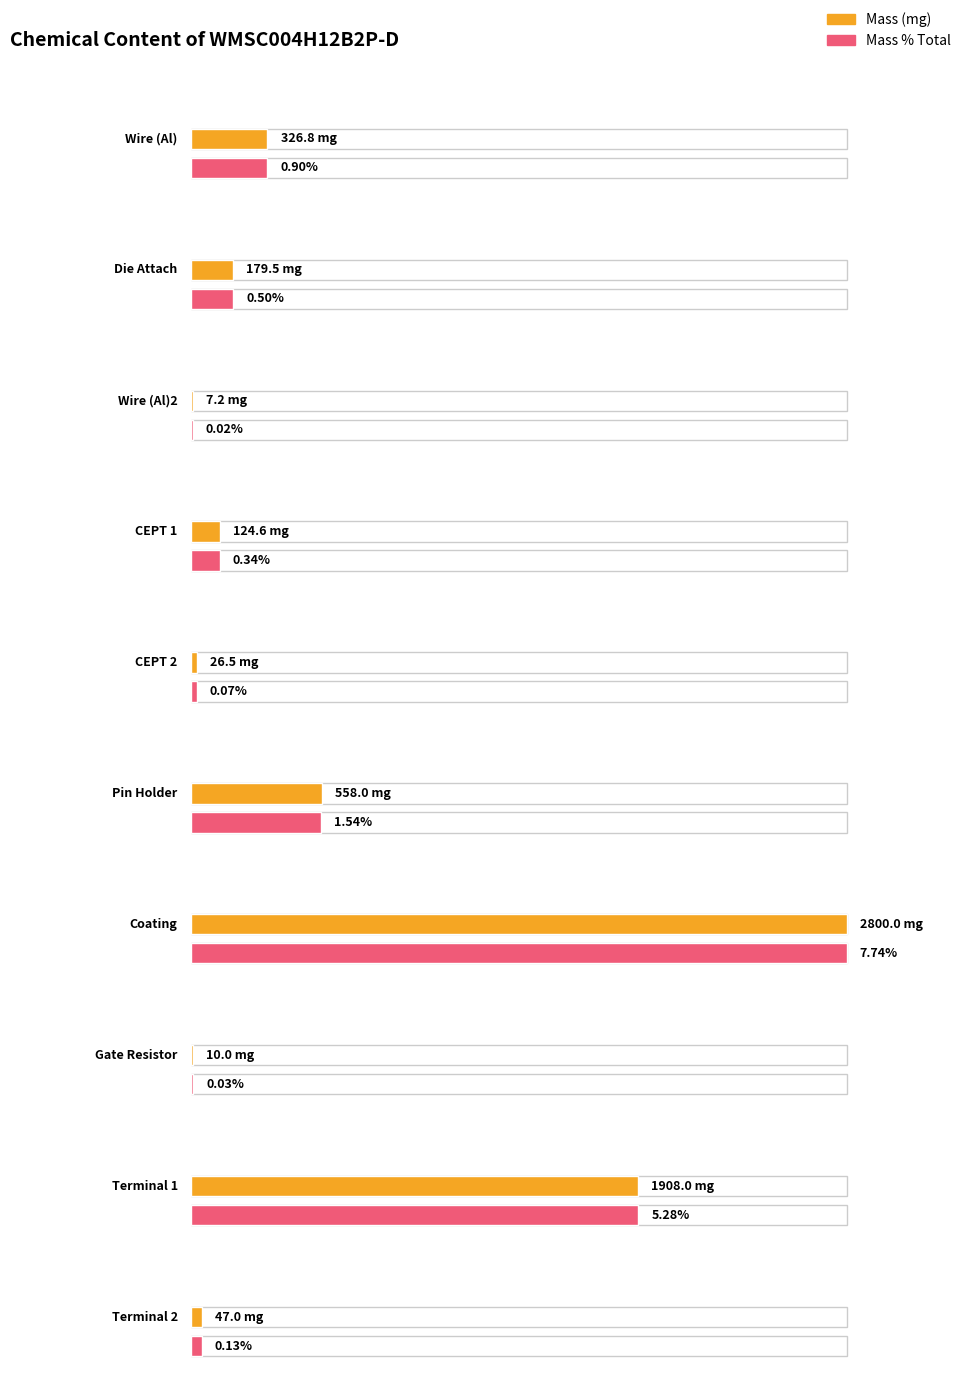

Where does the Mass (mg) series first go above 179?

Wire (Al)